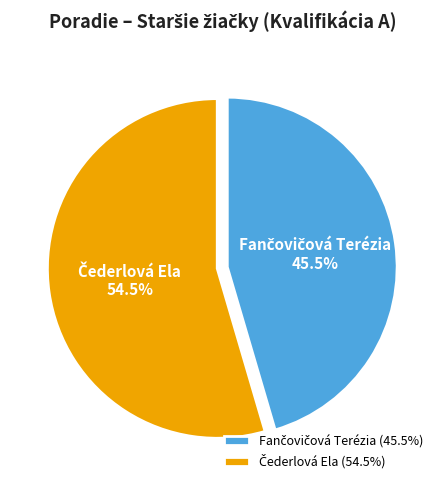

Does any single category account for the majority?

Yes